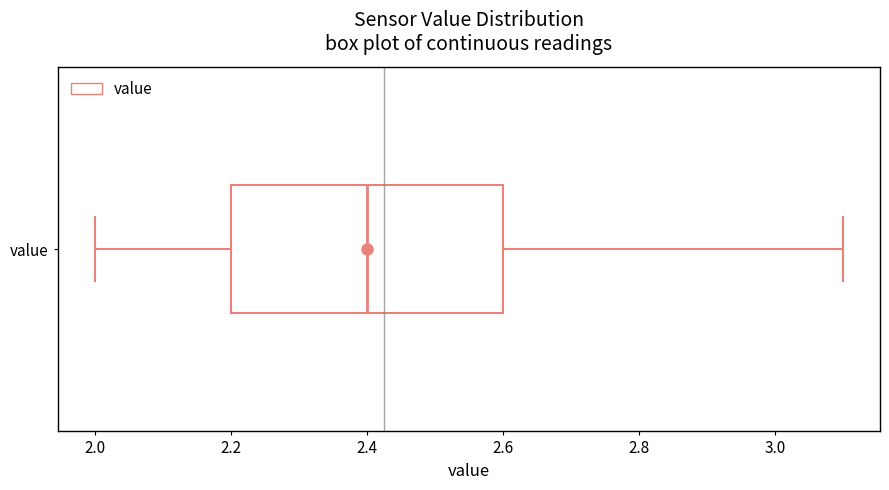

Read this box plot against the x-axis: the position of the median line, the range covered by the box, and the ends of both whiskers. The values are not printed on the chart, so give them approximately, as read against the axis.

median 2.4, box 2.2 to 2.6, whiskers 2.0 to 3.1